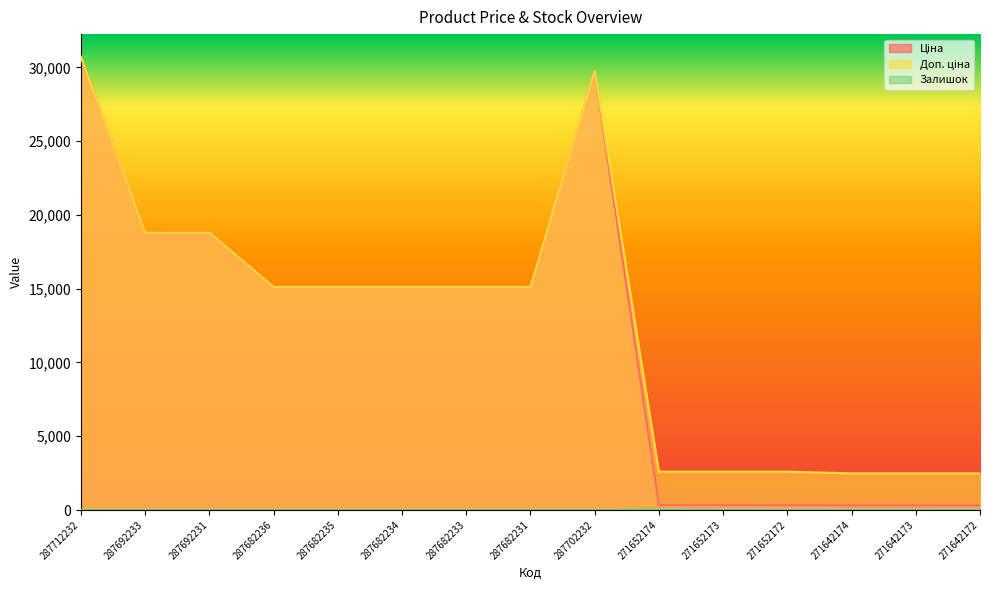

At which label does Залишок reach its minimum?

287712232